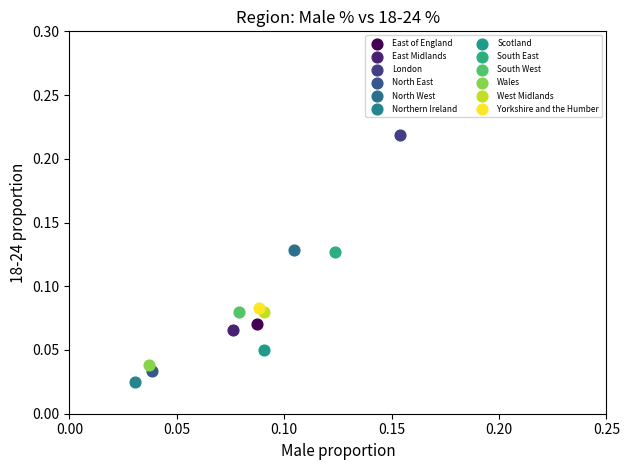

What are all the series names shown in the legend?

East of England, East Midlands, London, North East, North West, Northern Ireland, Scotland, South East, South West, Wales, West Midlands, Yorkshire and the Humber